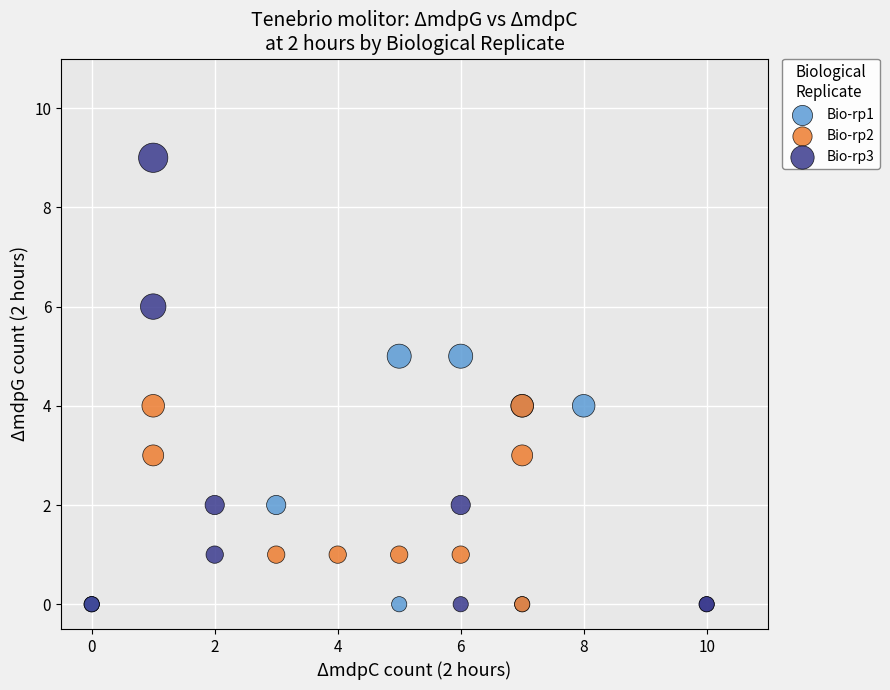

Which series has the largest Y range (max minus min)?

Bio-rp3